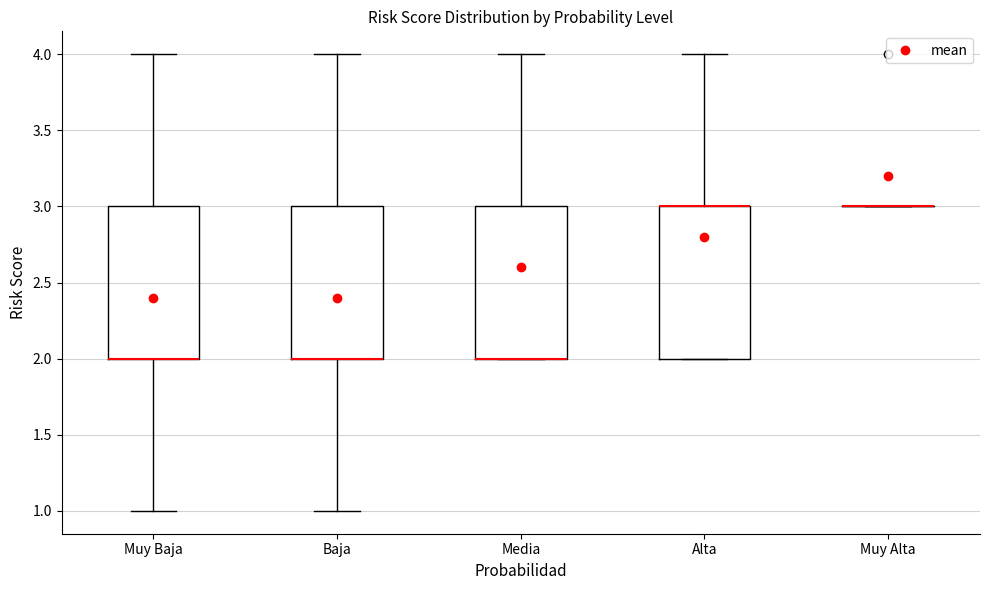

Where is the upper edge of the box for Baja on the y-axis? The values are not printed on the chart, so give them approximately, as read against the axis.

3